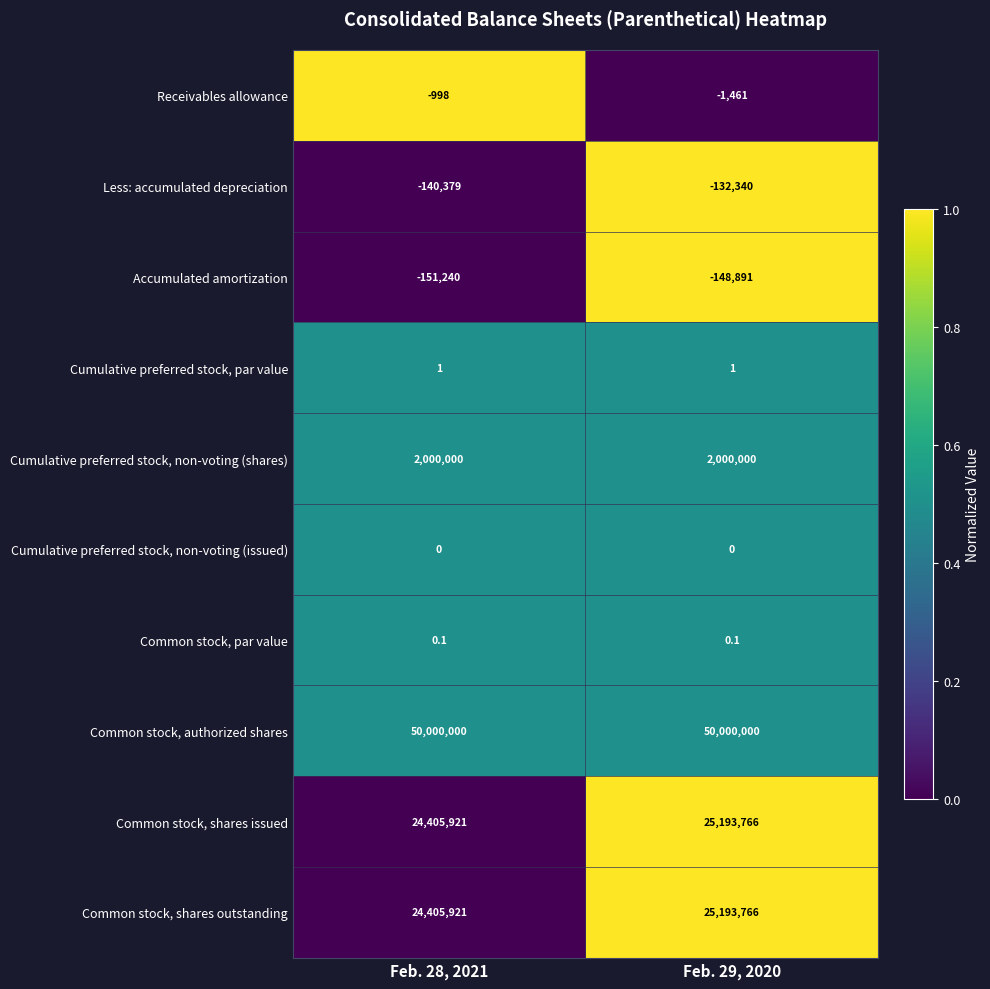

What is the maximum value for Receivables allowance?

-998.0